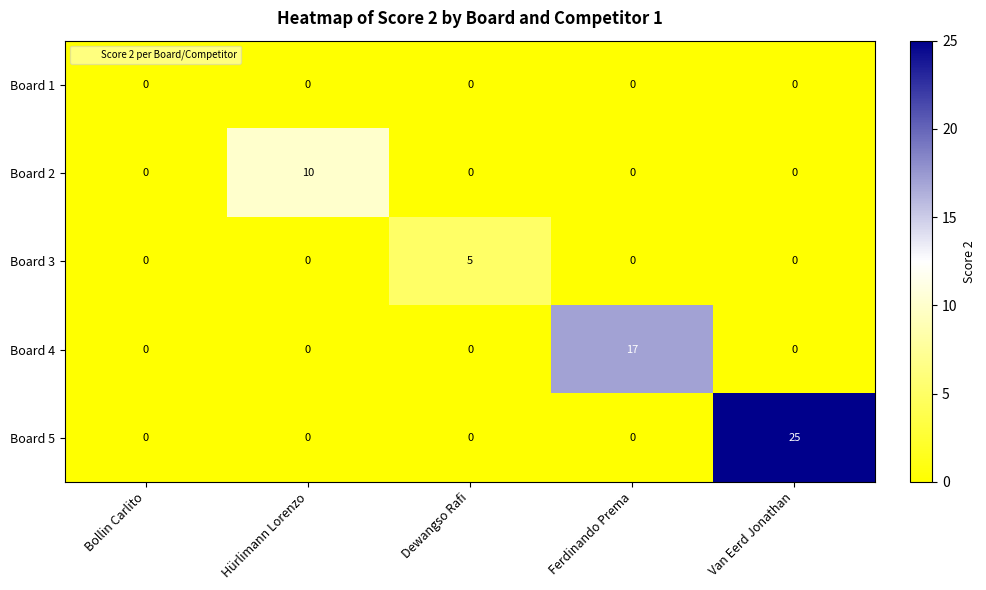

The value of Board 3 at Bollin Carlito is 3. True or false?

False